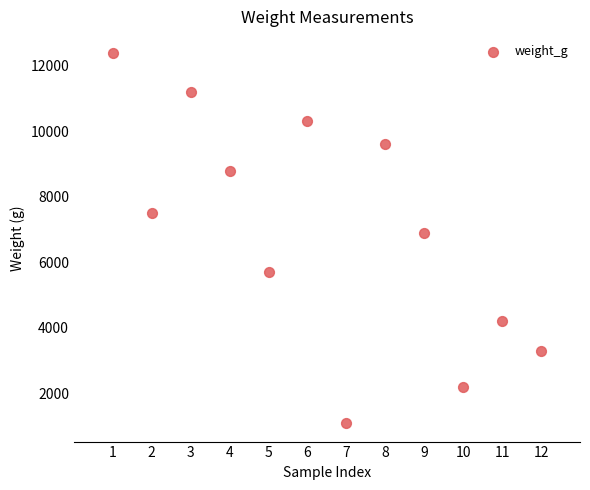

What Y value in the scatter plot is closest to 6750?

6900